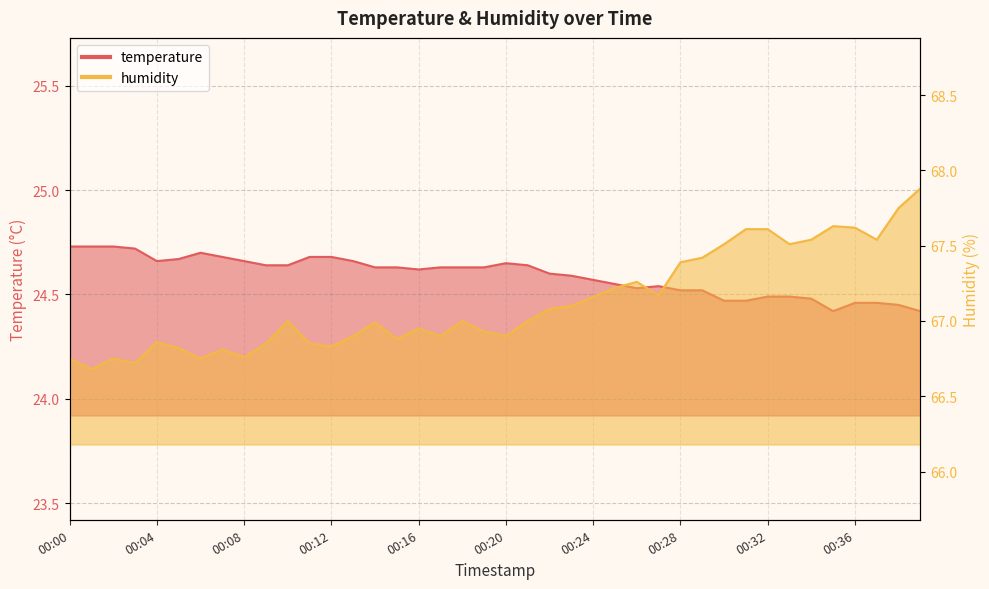

Is it true that temperature equals 35.1 at 00:06?

False